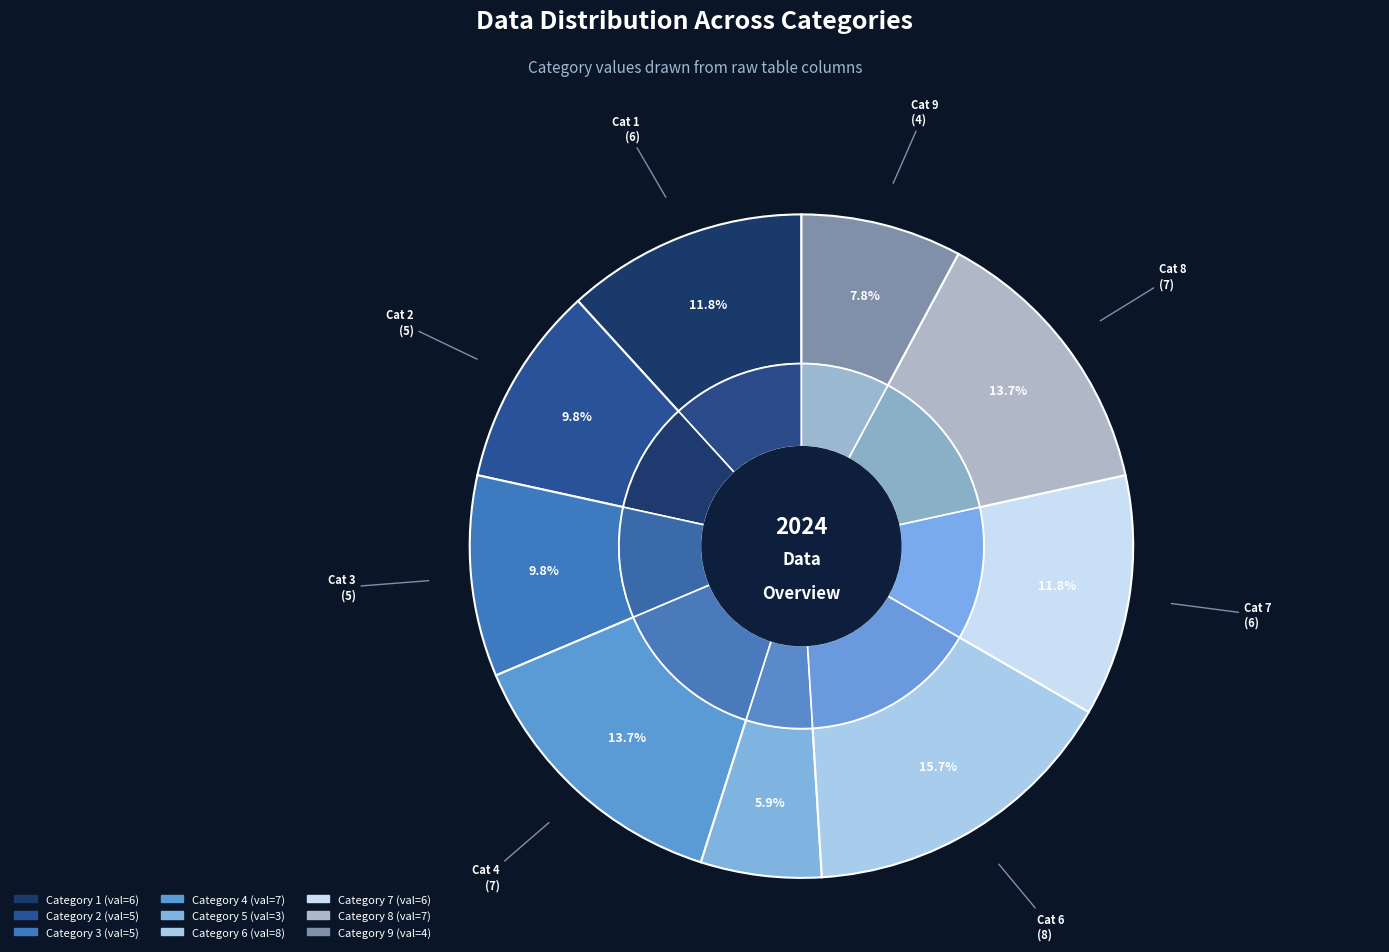

To the nearest percent, what is the average slice percentage?

11%